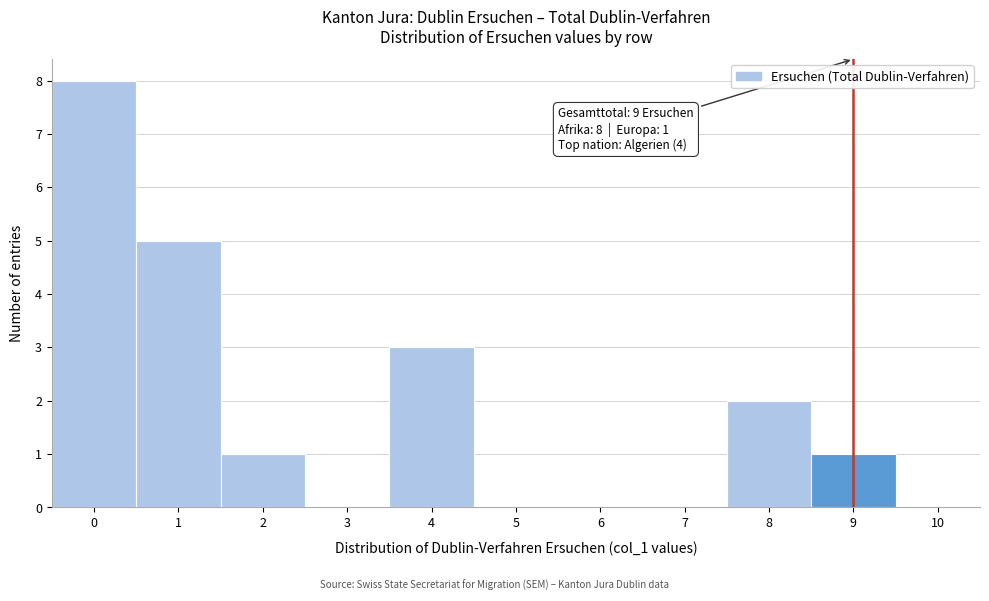

Which range on the x-axis has the tallest bar?

-0.5 to 0.5